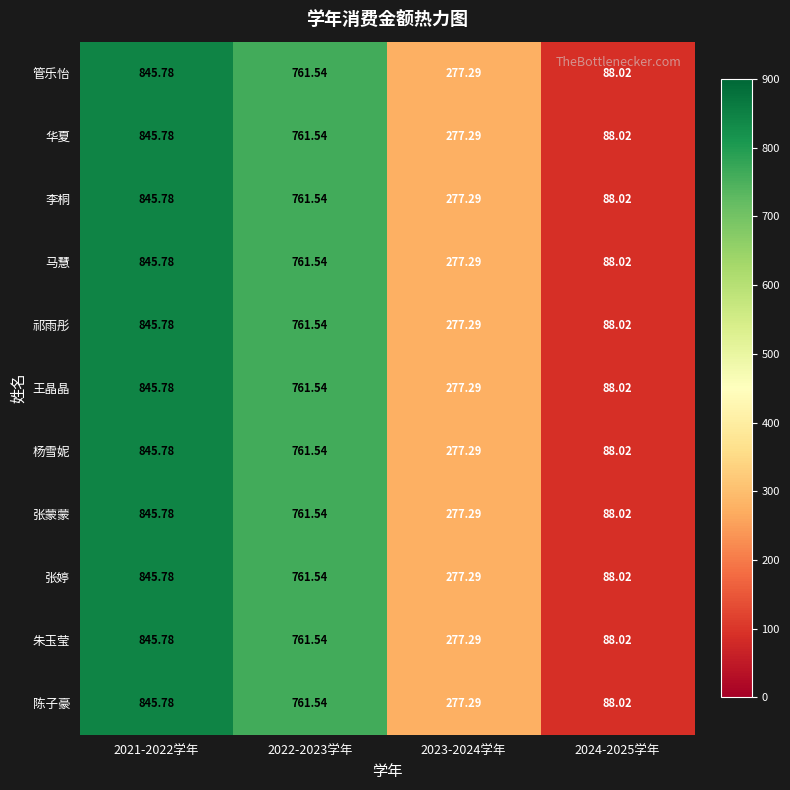

Count the number of data series in this chart.

11